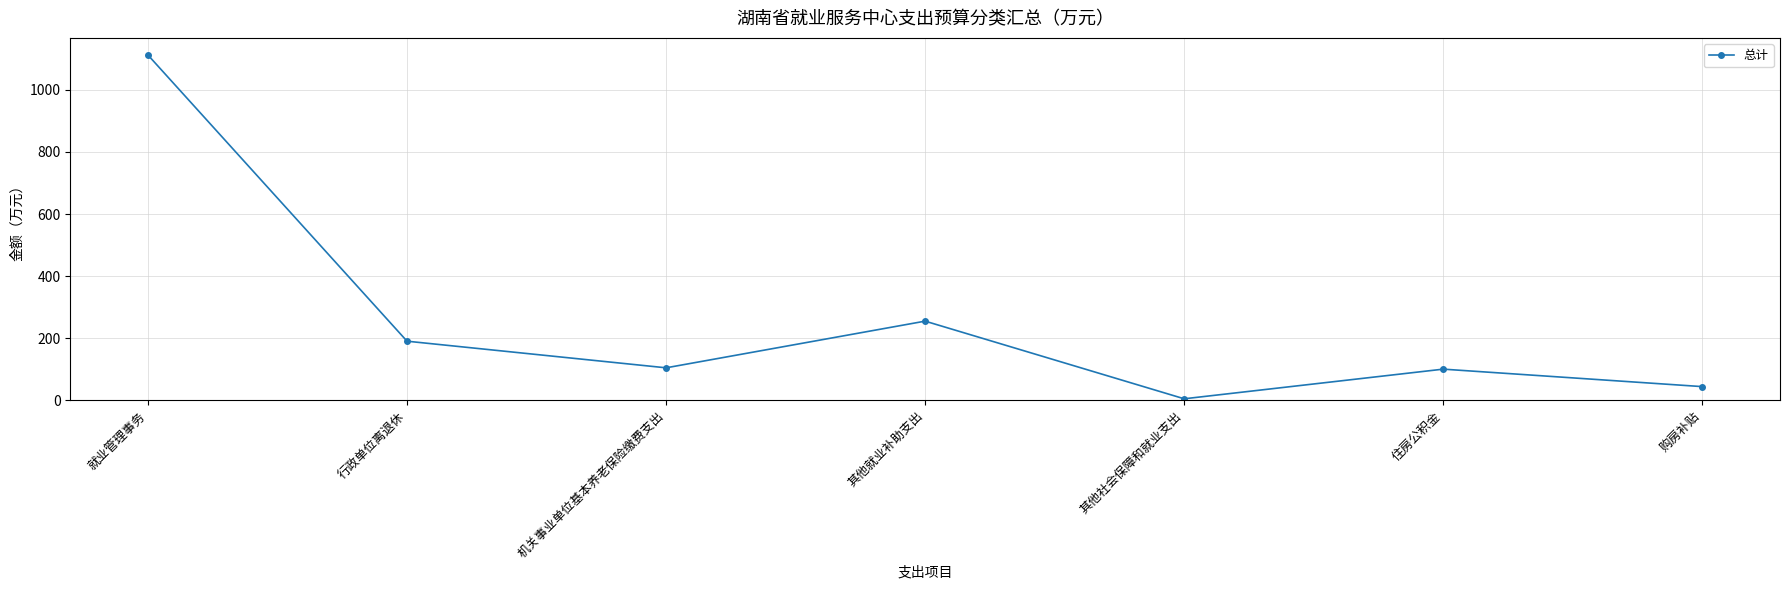

How many points are higher than both their immediate neighbors (excluding endpoints)?

2